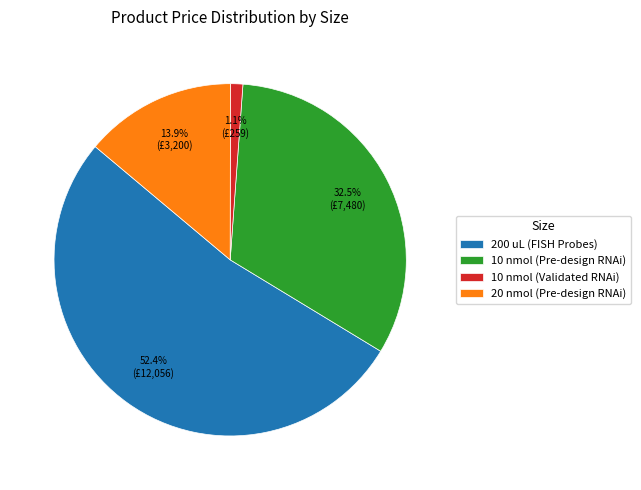

Which category has the smallest portion of the pie?

10 nmol (Validated RNAi)